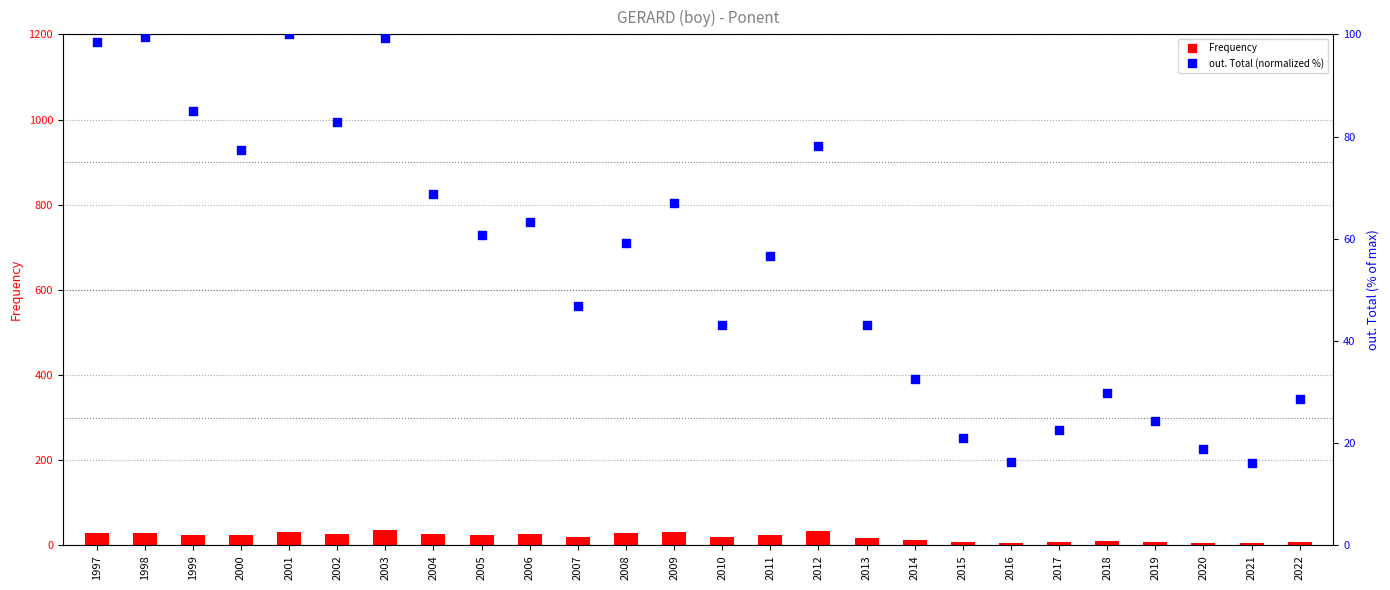

Which series contains the highest Y value?

out. Total (normalized)